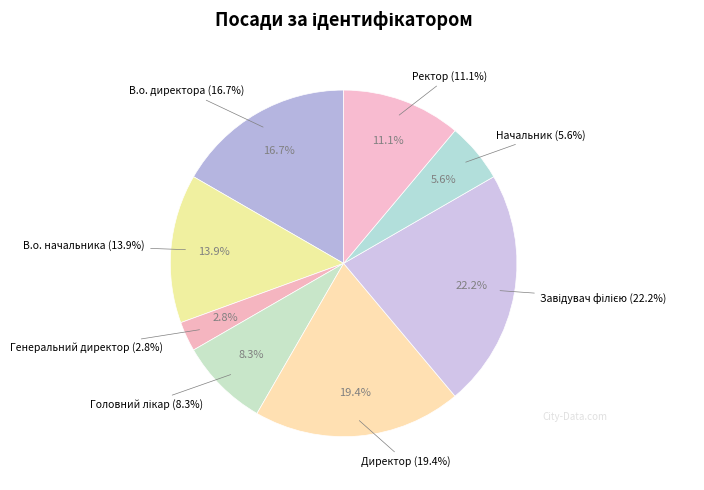

True or false: Завідувач філією accounts for 28% of the total.

False